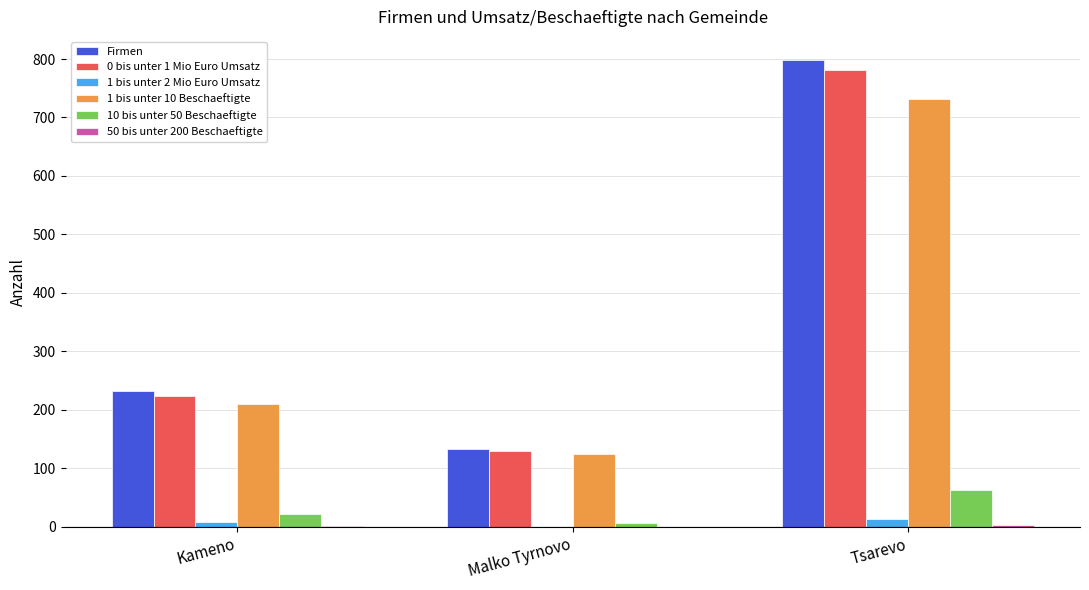

Count the number of categories in the chart.

3